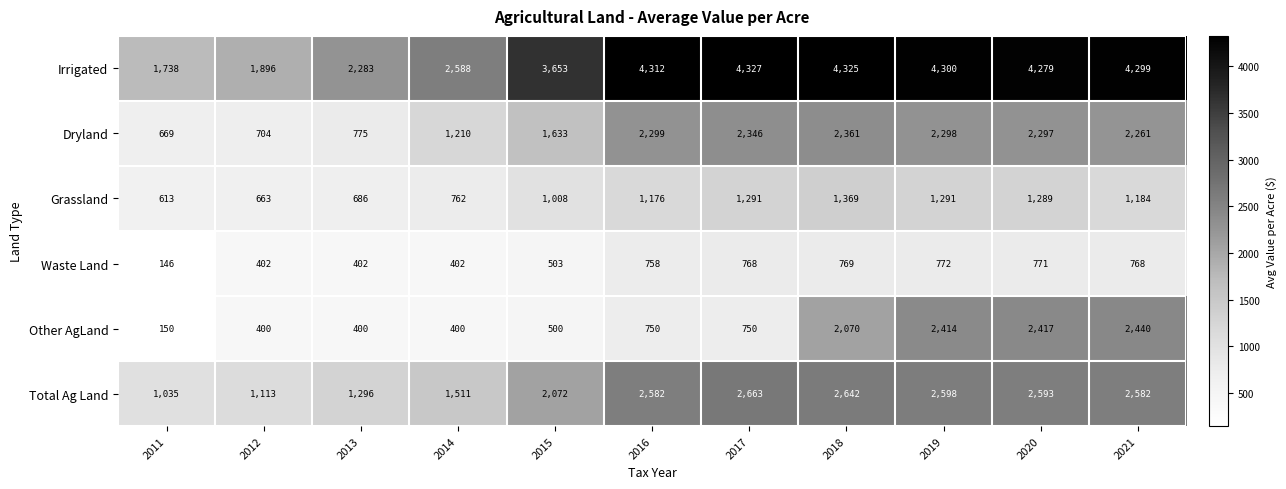

Where is Dryland nearest to the value 1515?

2015